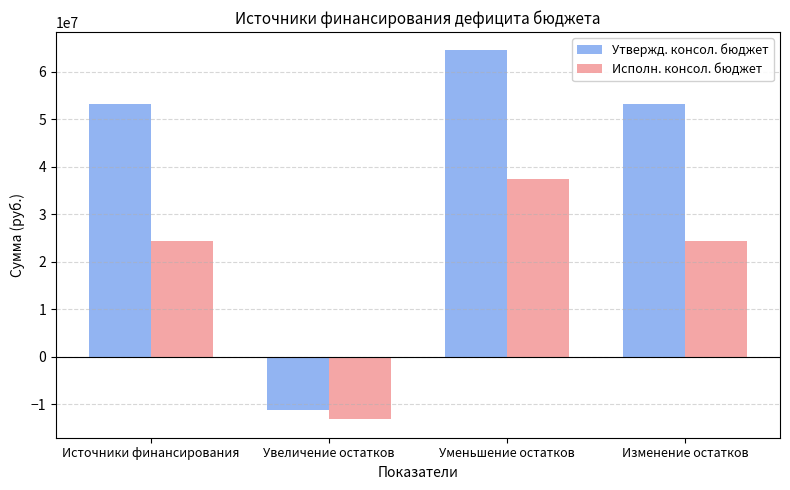

How many values in the Исполн. консол. бюджет series exceed 24273214?

3